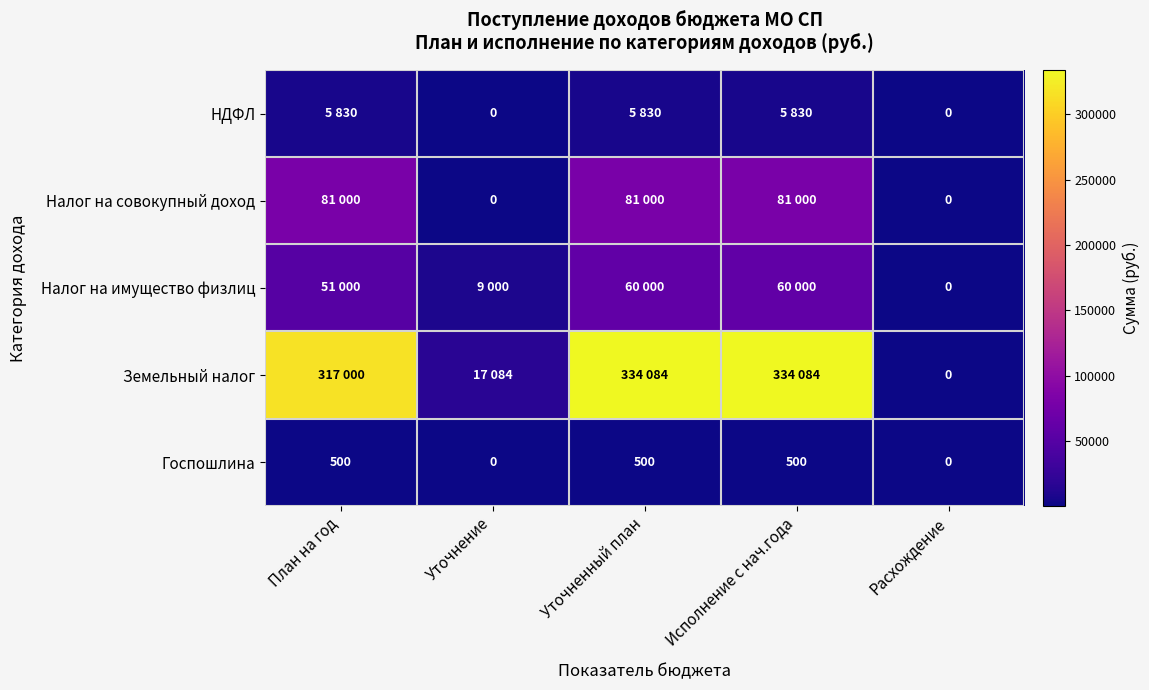

At План на год, list the series in order from largest to smallest.

Земельный налог, Налог на совокупный доход, Налог на имущество физлиц, НДФЛ, Госпошлина